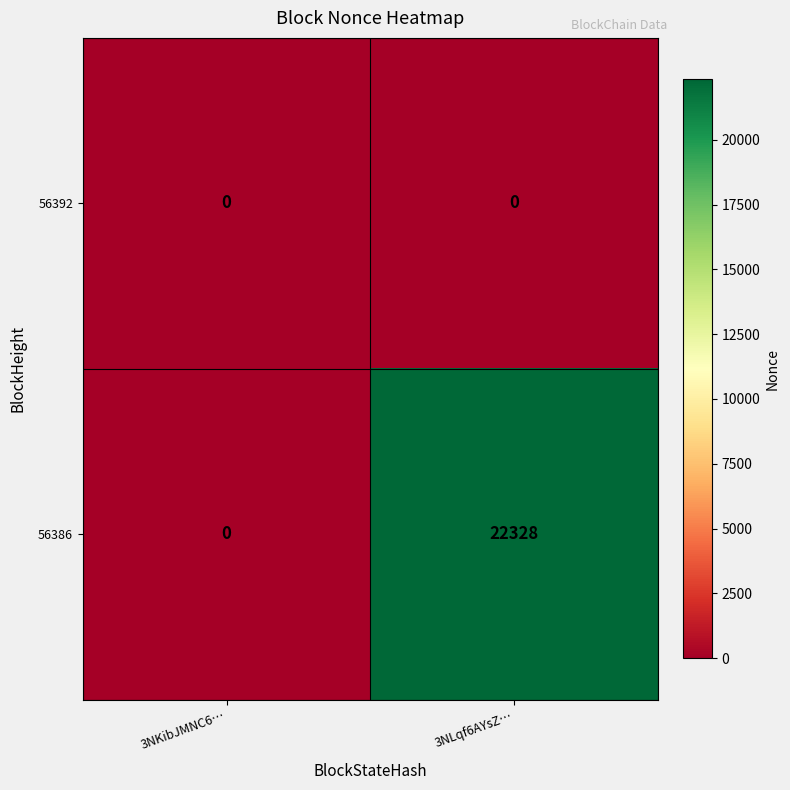

Which series has the widest spread of values?

56386